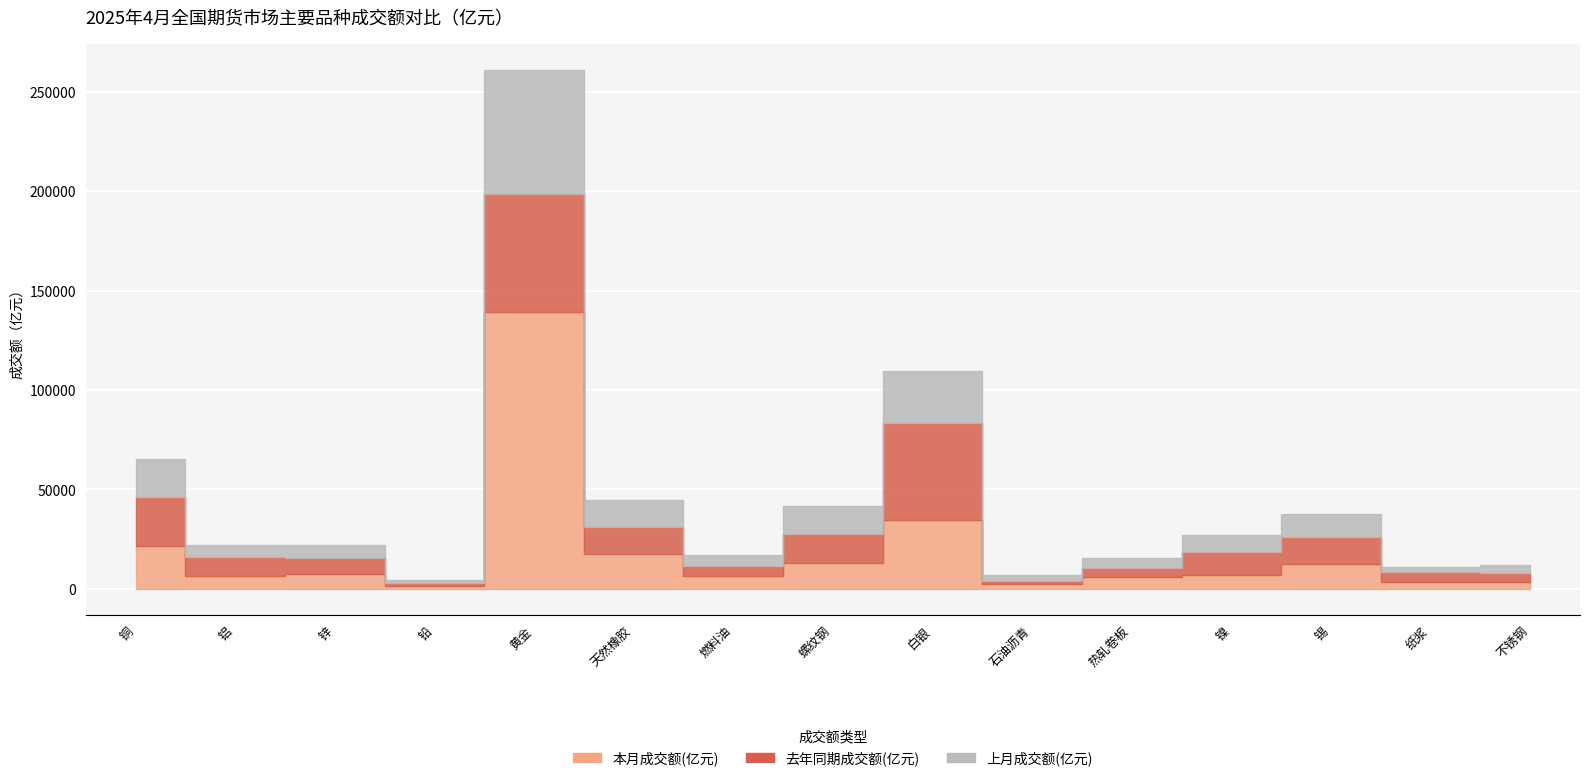

What are all the series names shown in the legend?

本月成交额(亿元), 去年同期成交额(亿元), 上月成交额(亿元)